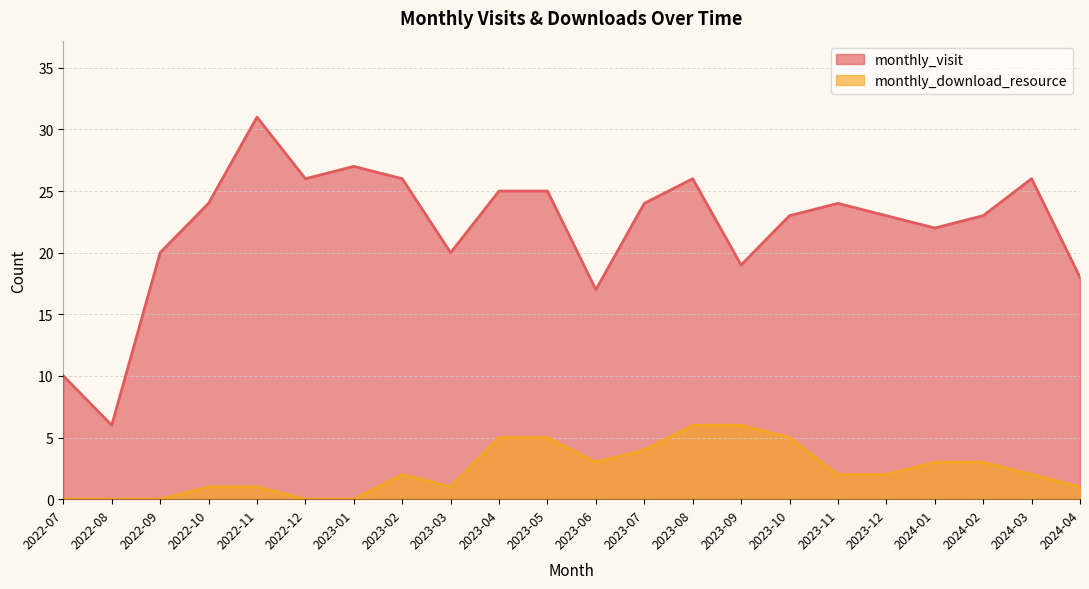

How many data points in monthly_download_resource are above 2?

9